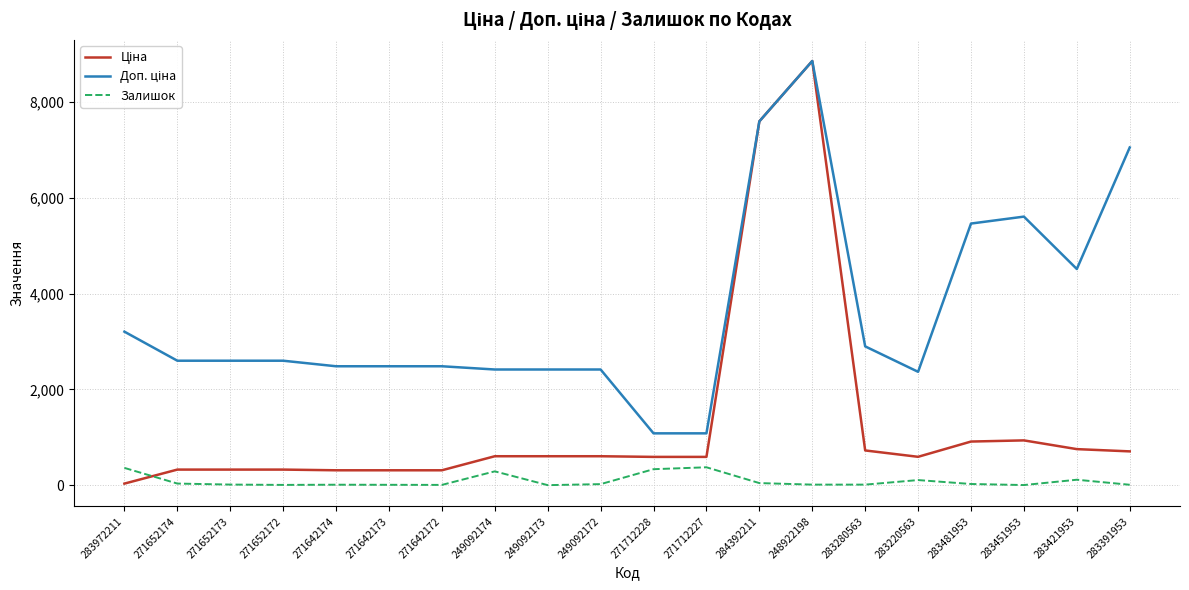

What is the highest value of the Залишок series?

373.0